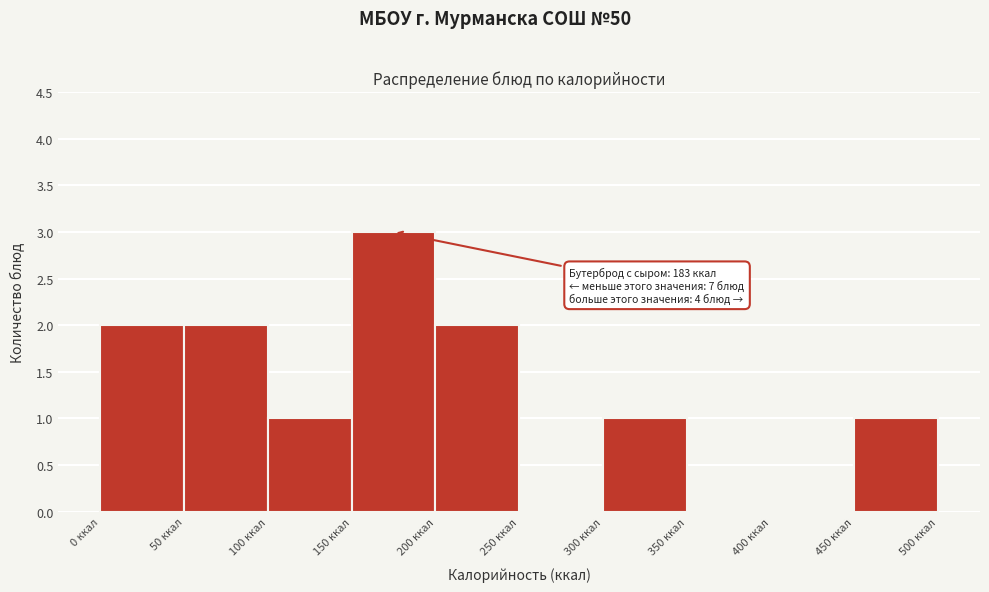

Over which range of the x-axis is the bar tallest?

150 to 200